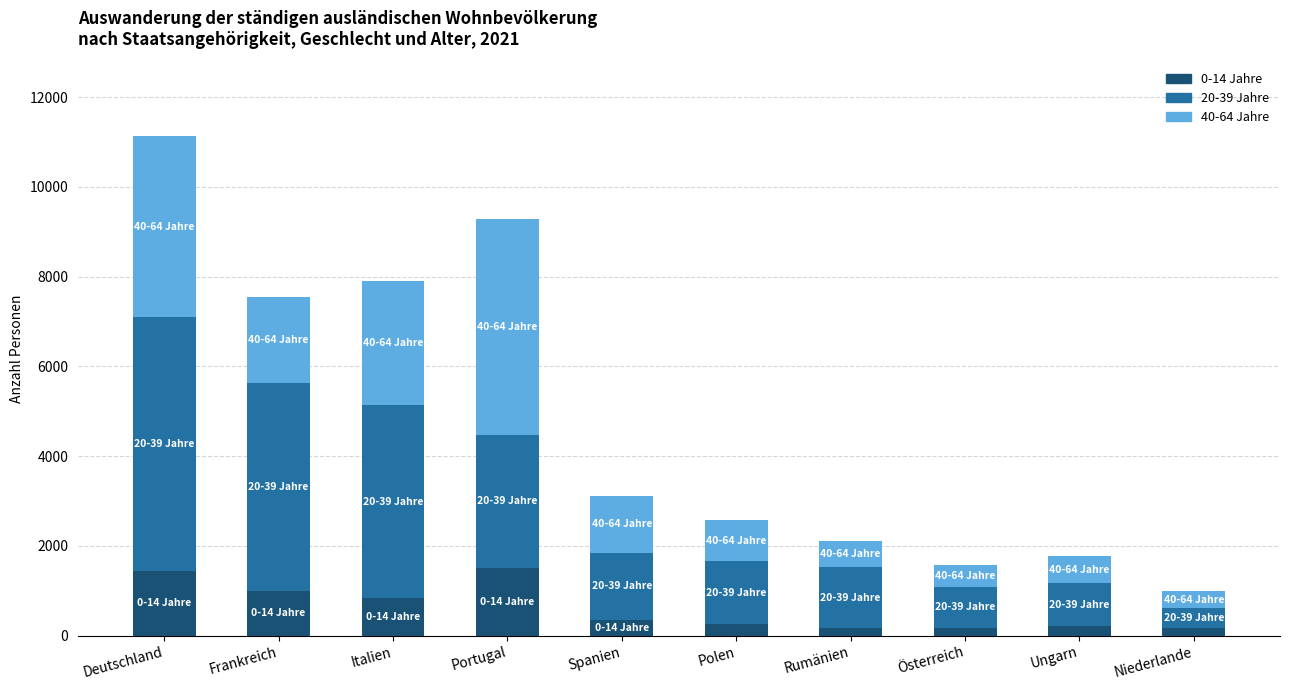

Is it true that 0-14 Jahre equals 988 at Frankreich?

True